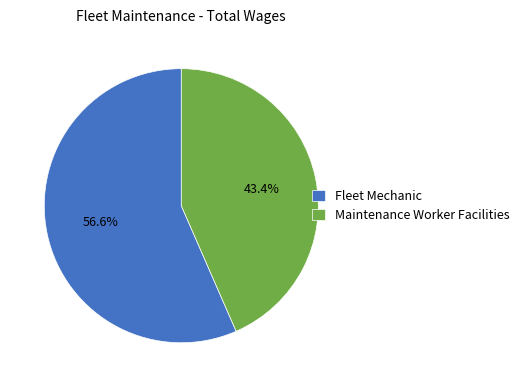

Combined, do Fleet Mechanic and Maintenance Worker Facilities account for over 50%?

Yes